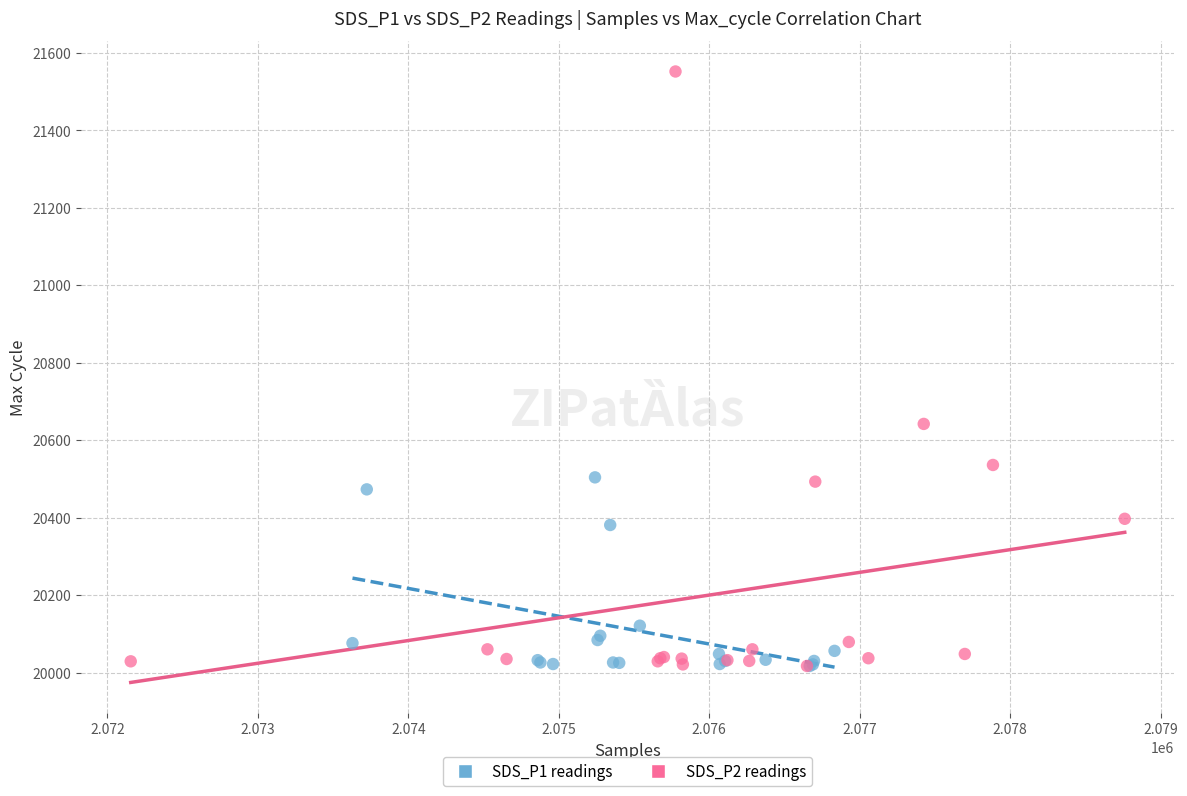

Which series contains the highest Y value?

SDS_P2 readings